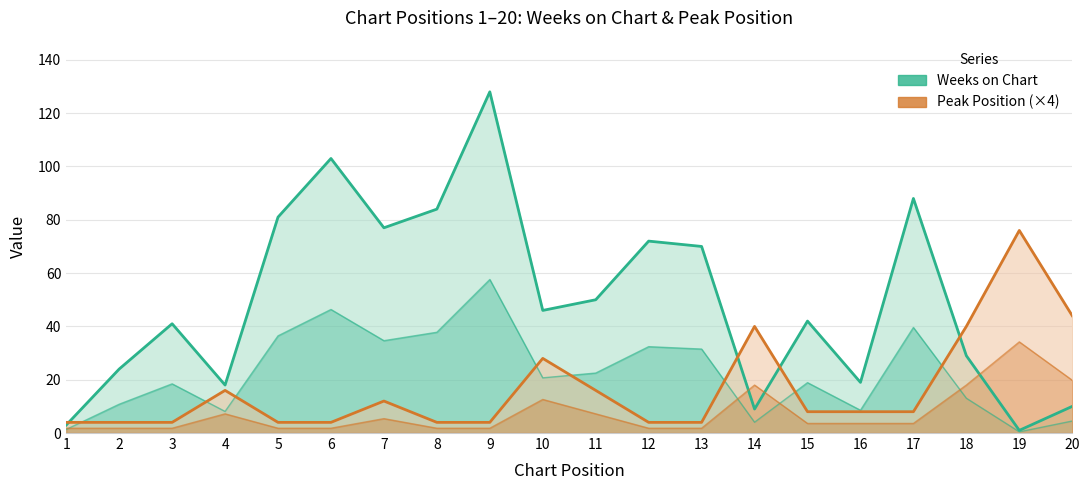

At how many categories does at least one series exceed 8?

19